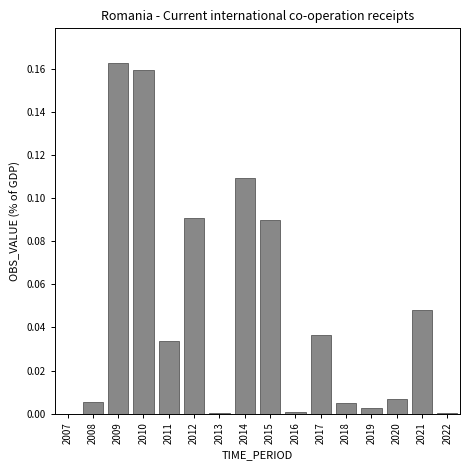

Which has a higher value, 2014 or 2010?

2010